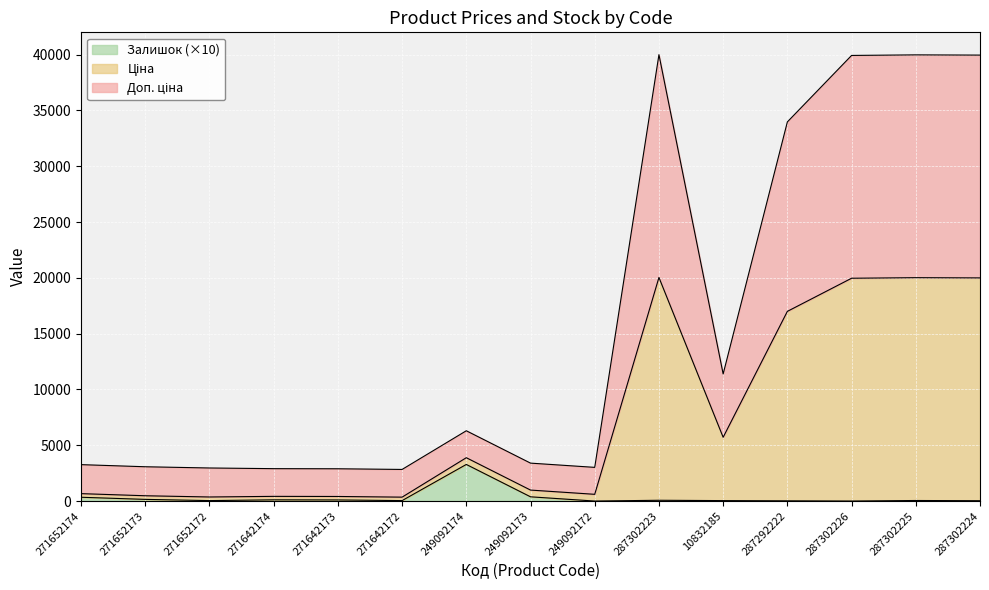

Is it true that Ціна equals 16783.0 at 287292222?

False